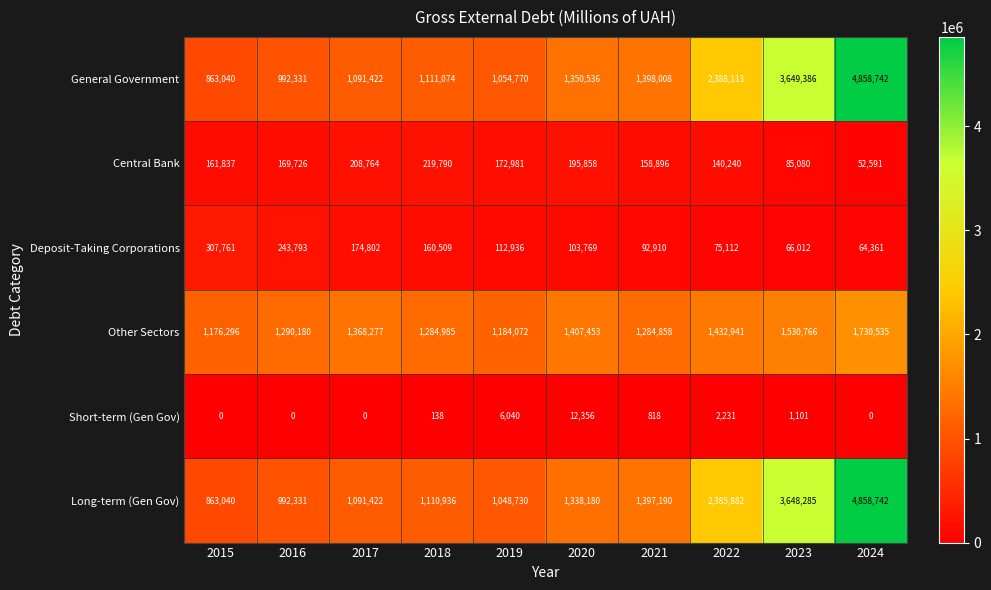

Rank the series at 2022 from highest to lowest value.

General Government, Long-term (Gen Gov), Other Sectors, Central Bank, Deposit-Taking Corporations, Short-term (Gen Gov)